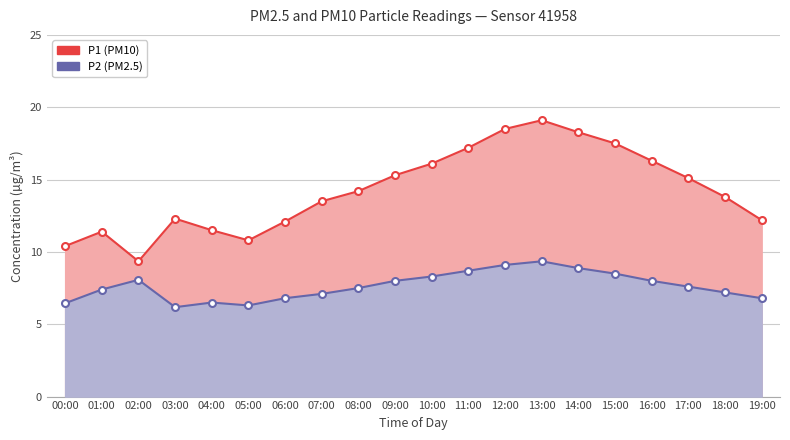

True or false: P2 has a value of 7.2 at 18:00.

True